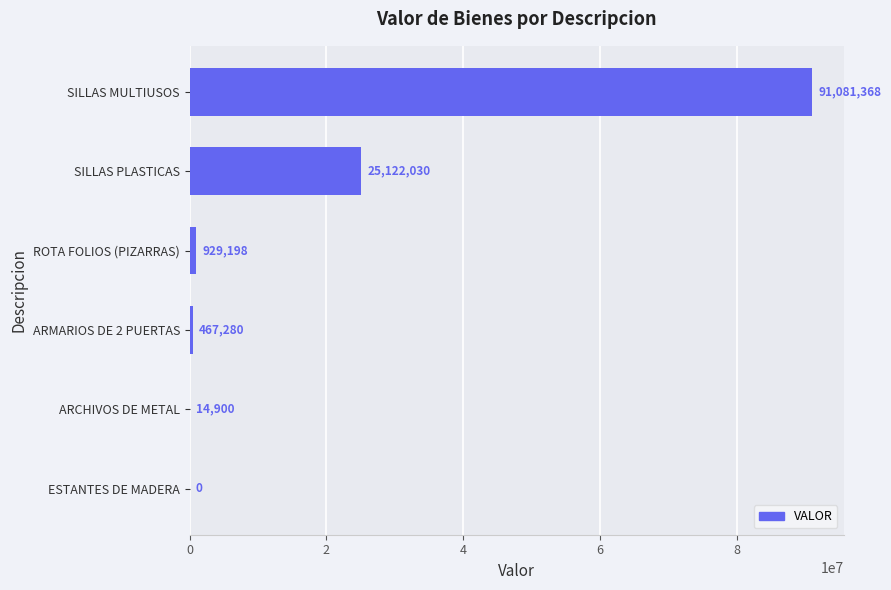

Where is the data nearest to the value 45540684?

SILLAS PLASTICAS